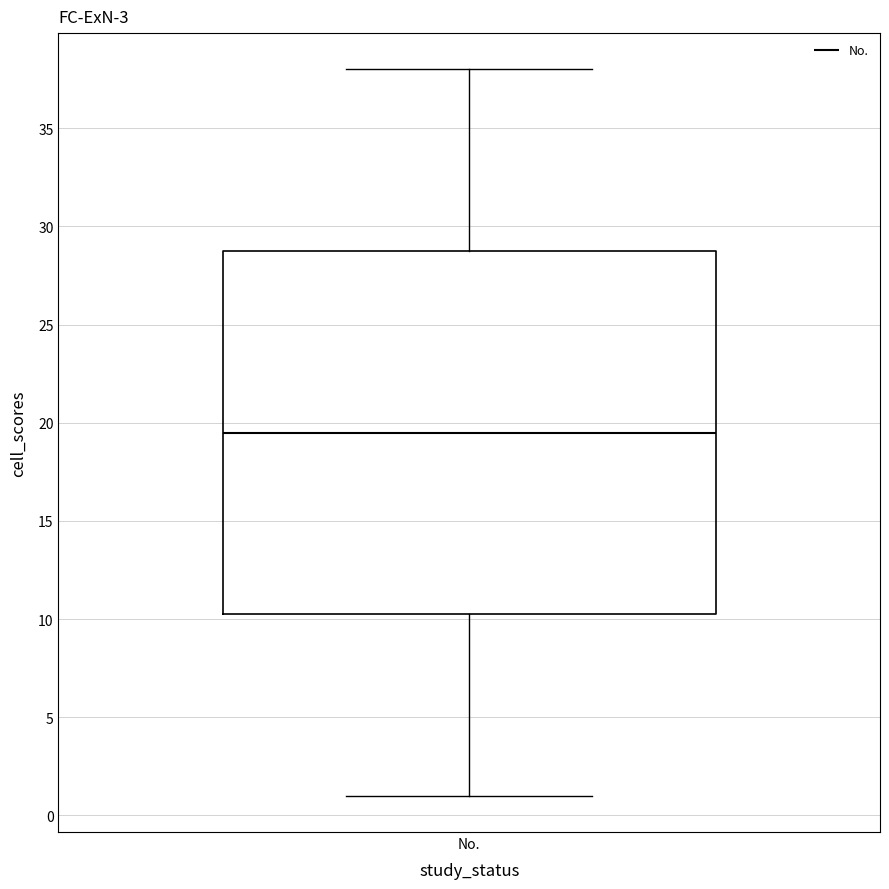

Where is the upper edge of the box for No. on the y-axis? The values are not printed on the chart, so give them approximately, as read against the axis.

29.0